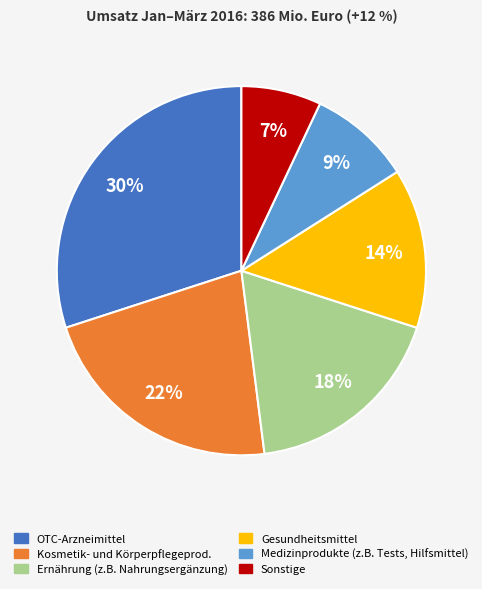

To the nearest percent, what is the average slice percentage?

17%